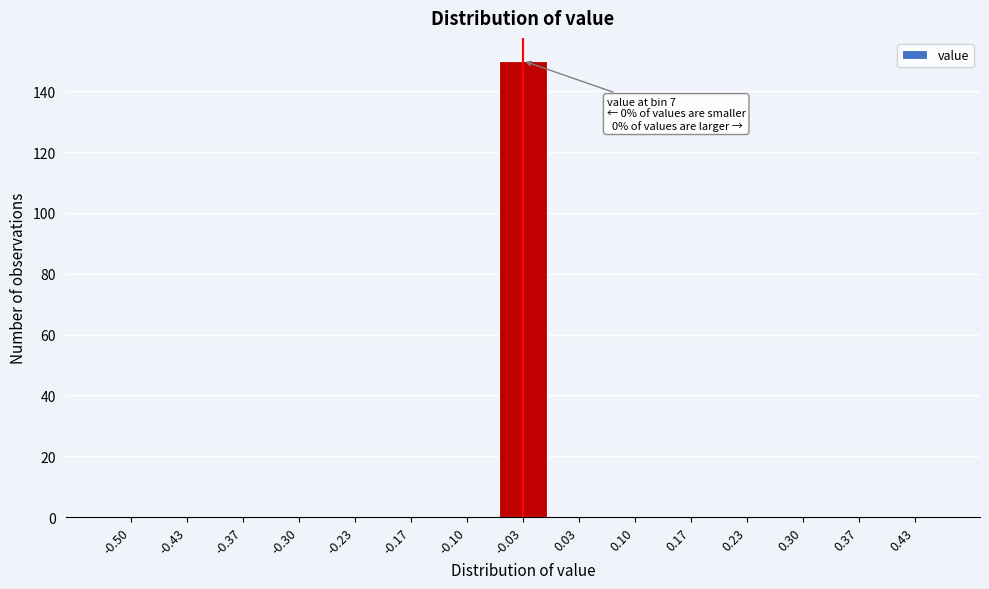

Reading left to right, transcribe all the data shown in this chart.

-0.50=0	-0.43=0	-0.37=0	-0.30=0	-0.23=0	-0.17=0	-0.10=0	-0.03=150	0.03=0	0.10=0	0.17=0	0.23=0	0.30=0	0.37=0	0.43=0